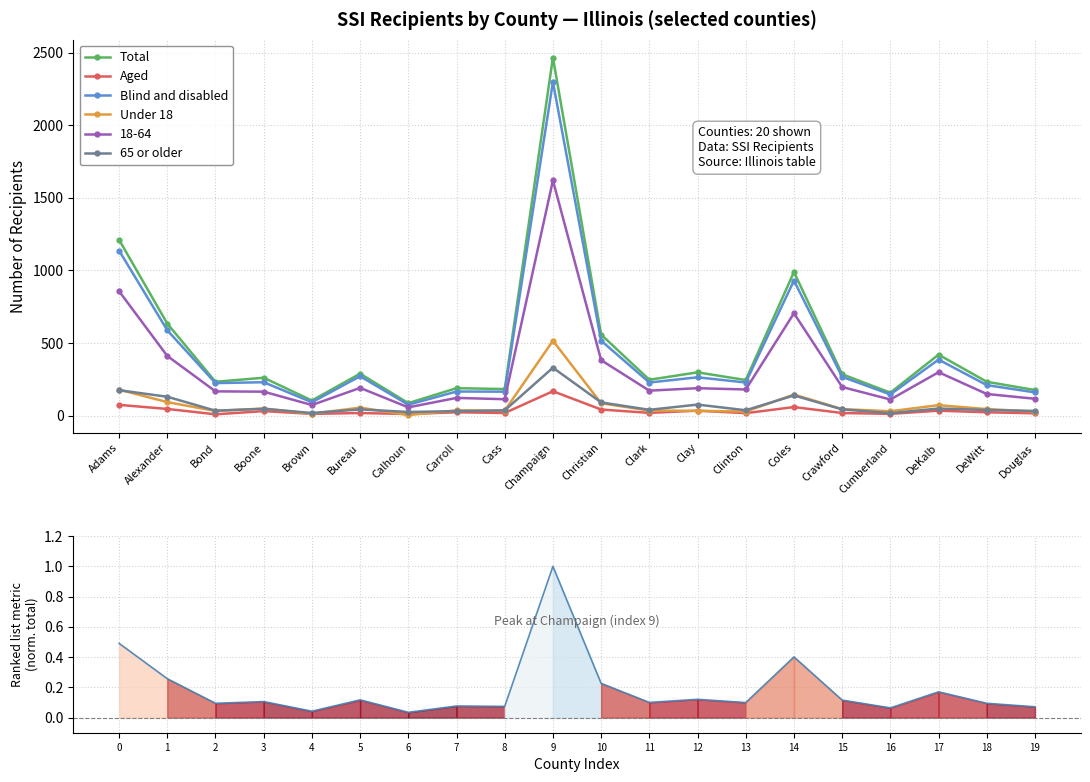

Is the value of Blind and disabled at Clark greater than the value of Total at Crawford?

No